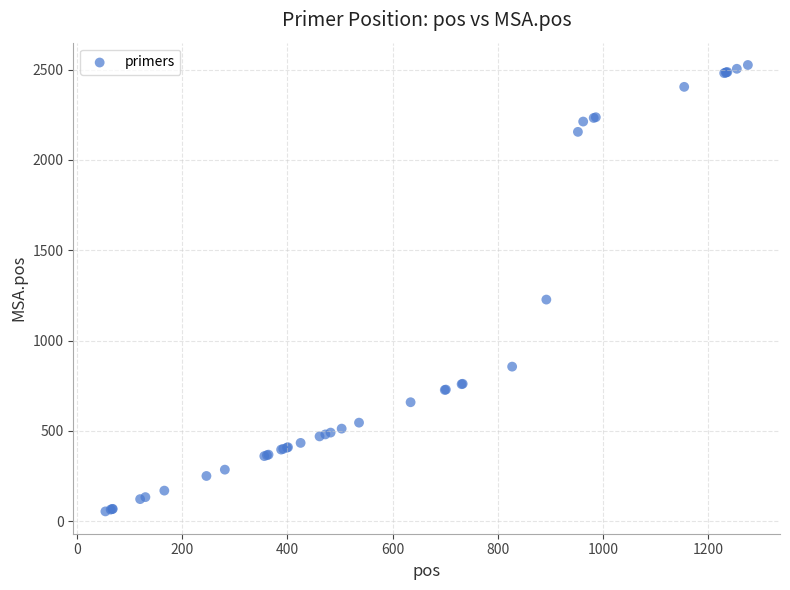

What Y value in the scatter plot is closest to 1290?

1227